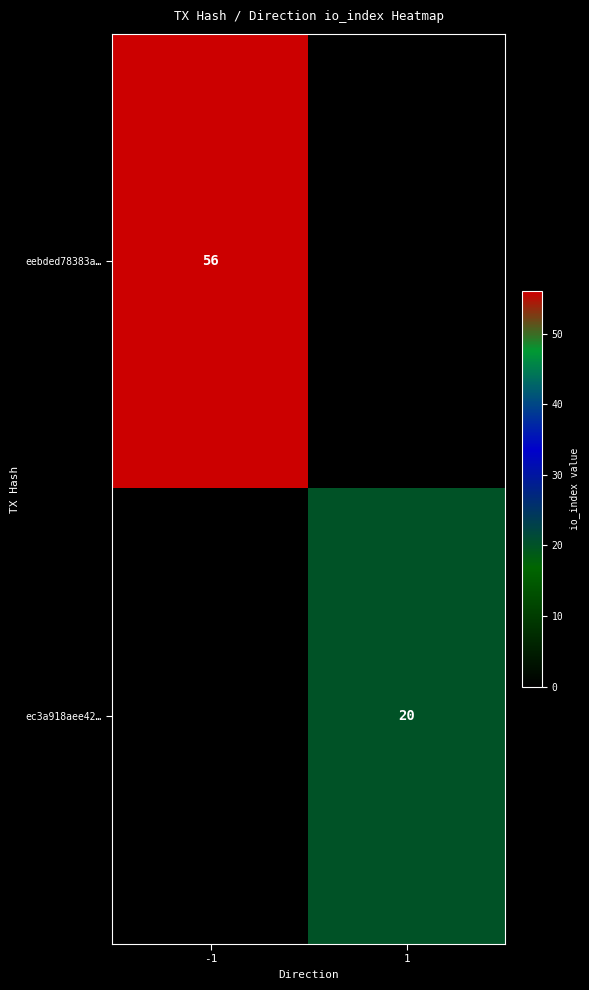

True or false: ec3a918aee42… has a value of 29 at 1.

False